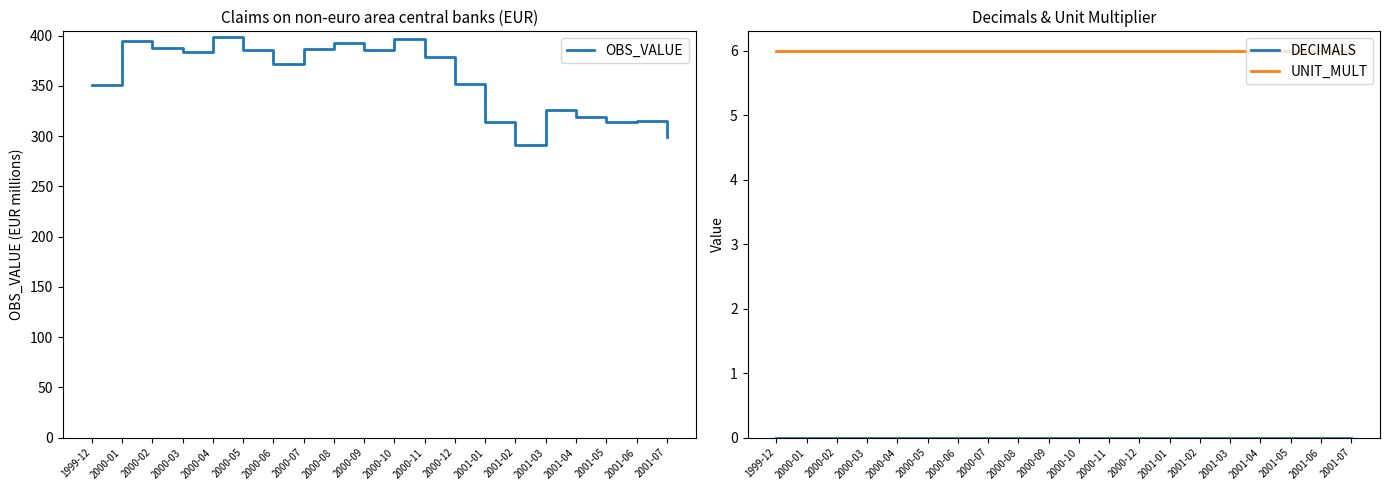

What is the value of the UNIT_MULT point at the 7th from the left?

6